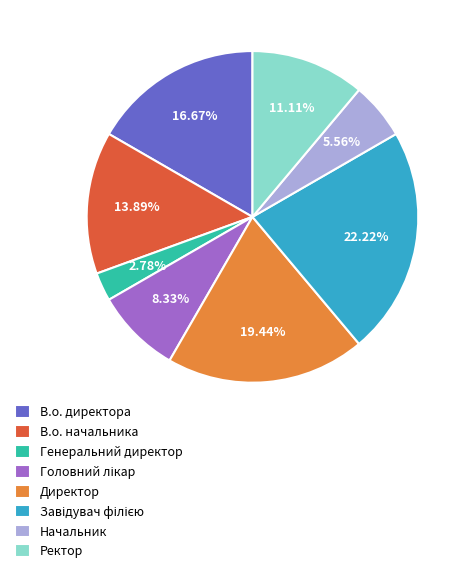

What percentage is the Генеральний директор slice, to the nearest percent?

3%